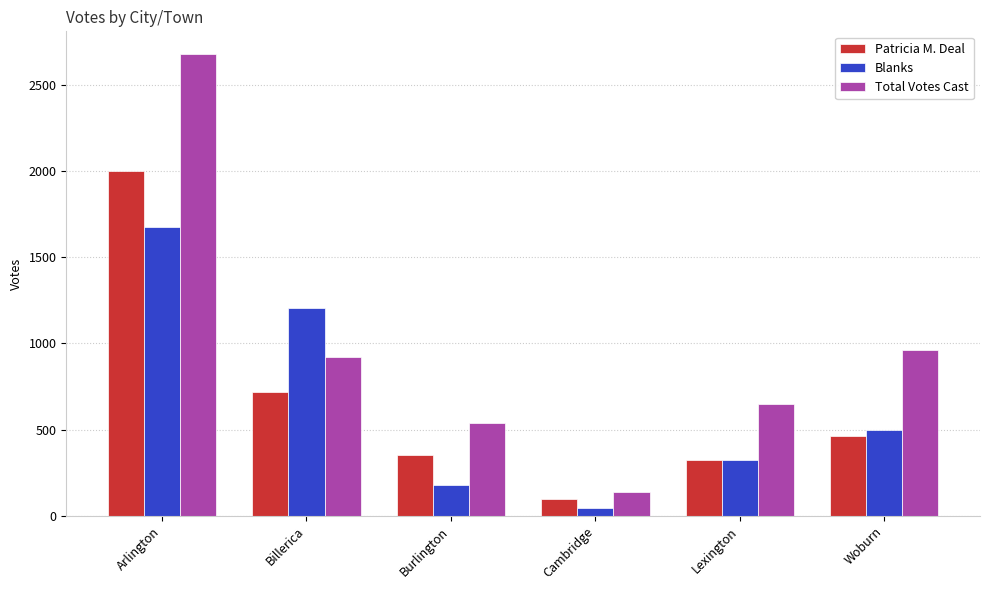

What is the label of the 4th bar from the left?

Cambridge